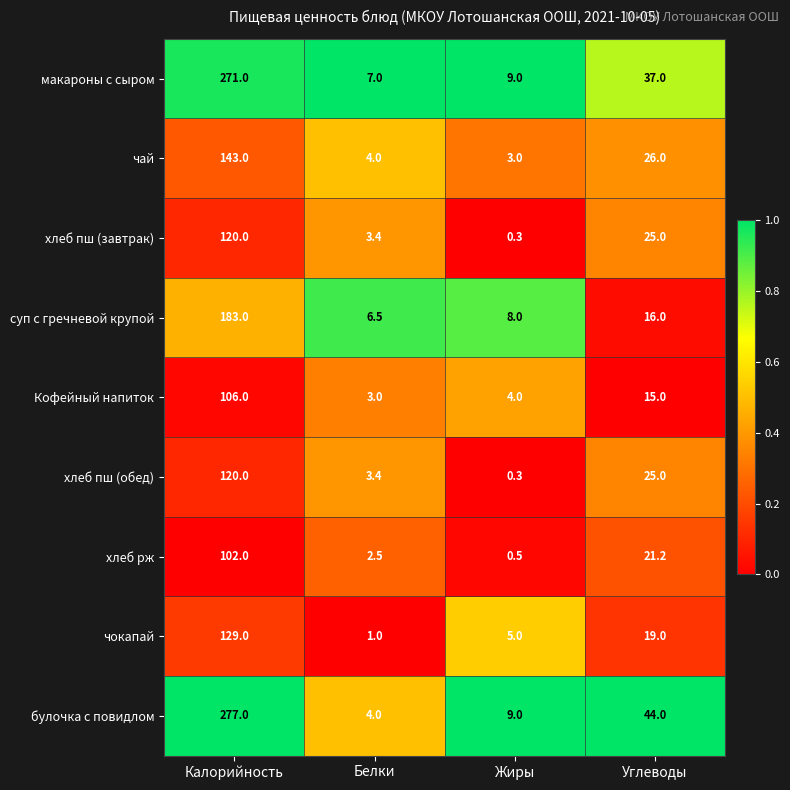

At which label is хлеб пш (завтрак) closest to 60?

Углеводы